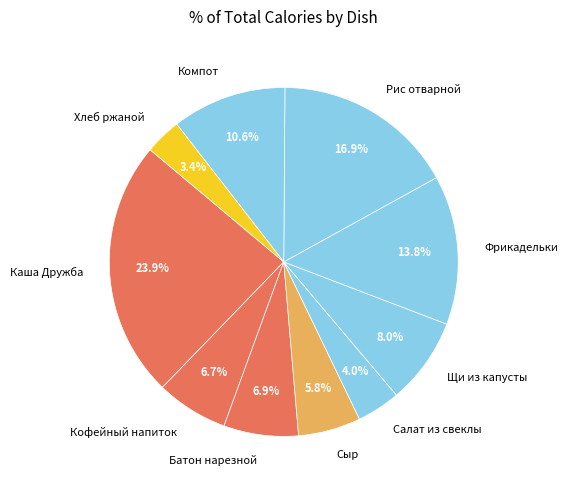

What is the ratio of the value at Щи из капусты to the value at Кофейный напиток?

1.2